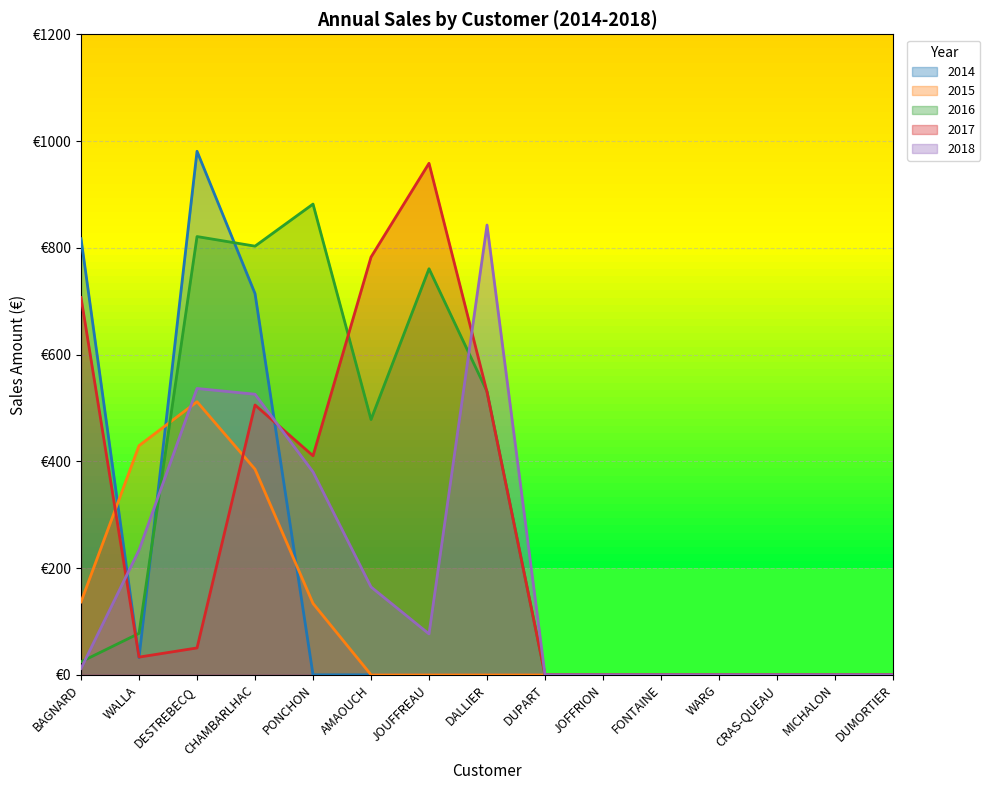

How many intersections are there between 2015 and 2017?

2